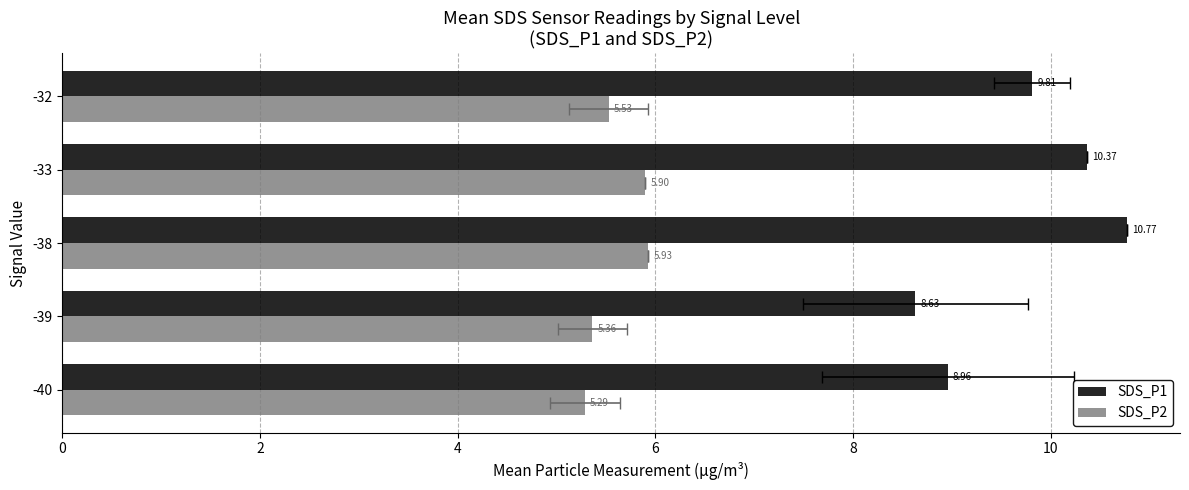

What are all the series names shown in the legend?

SDS_P1, SDS_P2